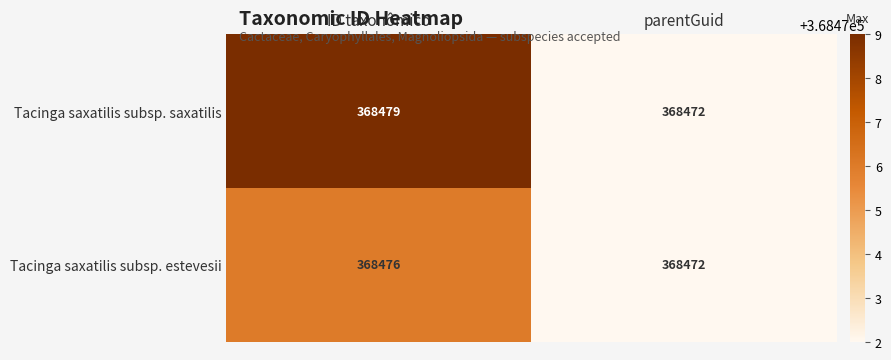

At which category is the sum across all series the highest?

ID taxonômico